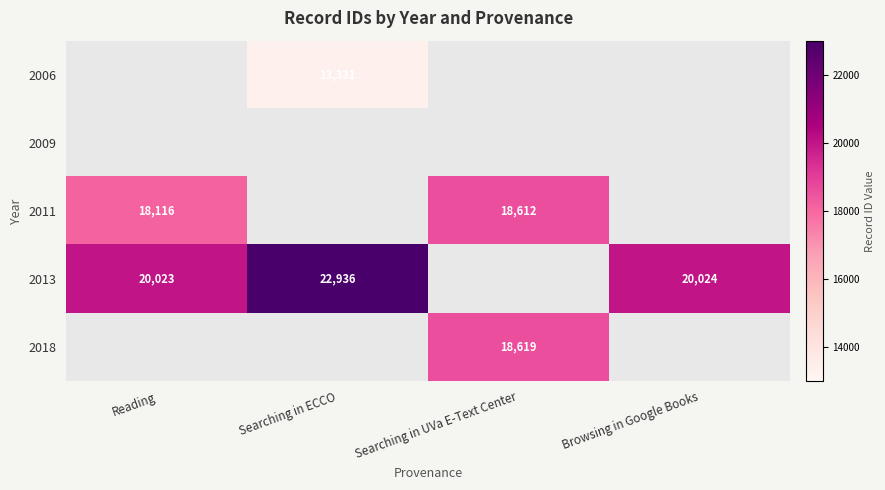

The value of 2013 at Searching in ECCO is 22936. True or false?

True